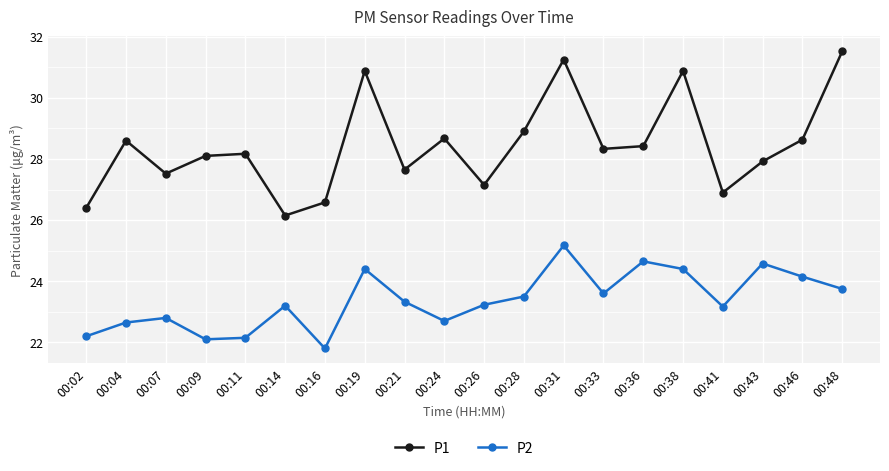

List the series in order of their peak value, lowest first.

P2, P1